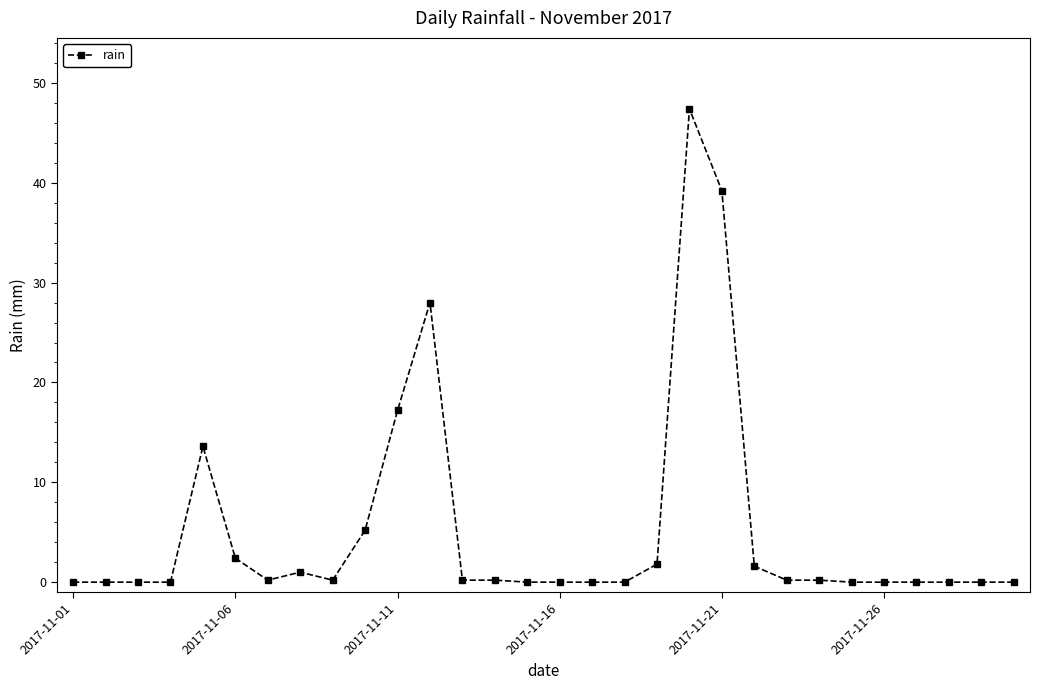

What is the difference between the maximum and second lowest values?

47.4